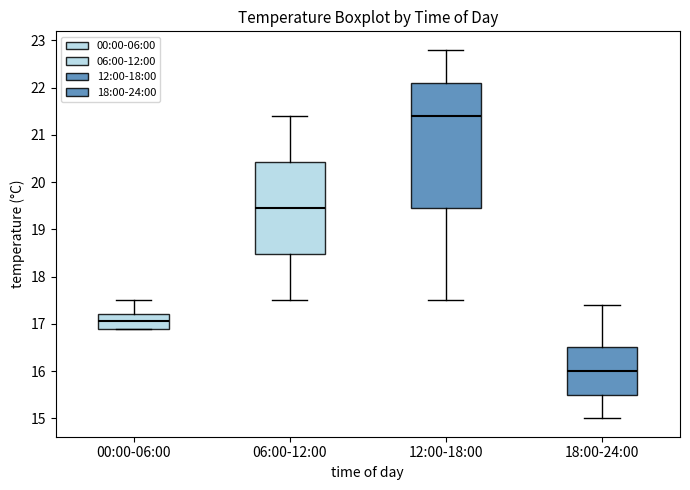

Reading left to right, transcribe this box plot: for each box, give where its median line is, the range the box spans, and where its two whiskers end, as read against the y-axis. The values are not printed on the chart, so give them approximately, as read against the axis.

00:00-06:00: median 17.1, box 16.9 to 17.2, whiskers 16.9 to 17.5
06:00-12:00: median 19.5, box 18.5 to 20.4, whiskers 17.5 to 21.4
12:00-18:00: median 21.4, box 19.5 to 22.1, whiskers 17.5 to 22.8
18:00-24:00: median 16.0, box 15.5 to 16.5, whiskers 15.0 to 17.4